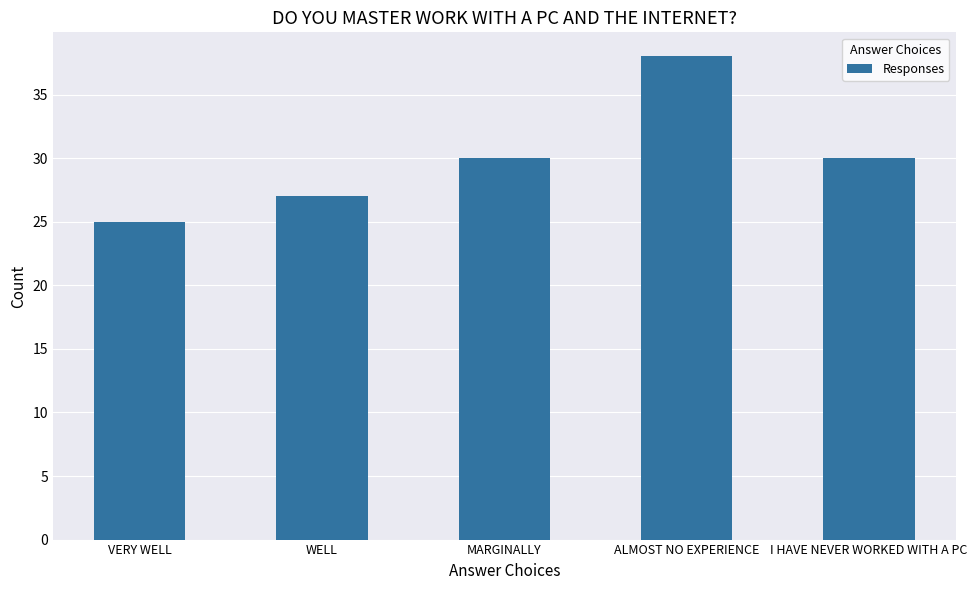

What value does the data have at WELL, to the nearest 5?

25